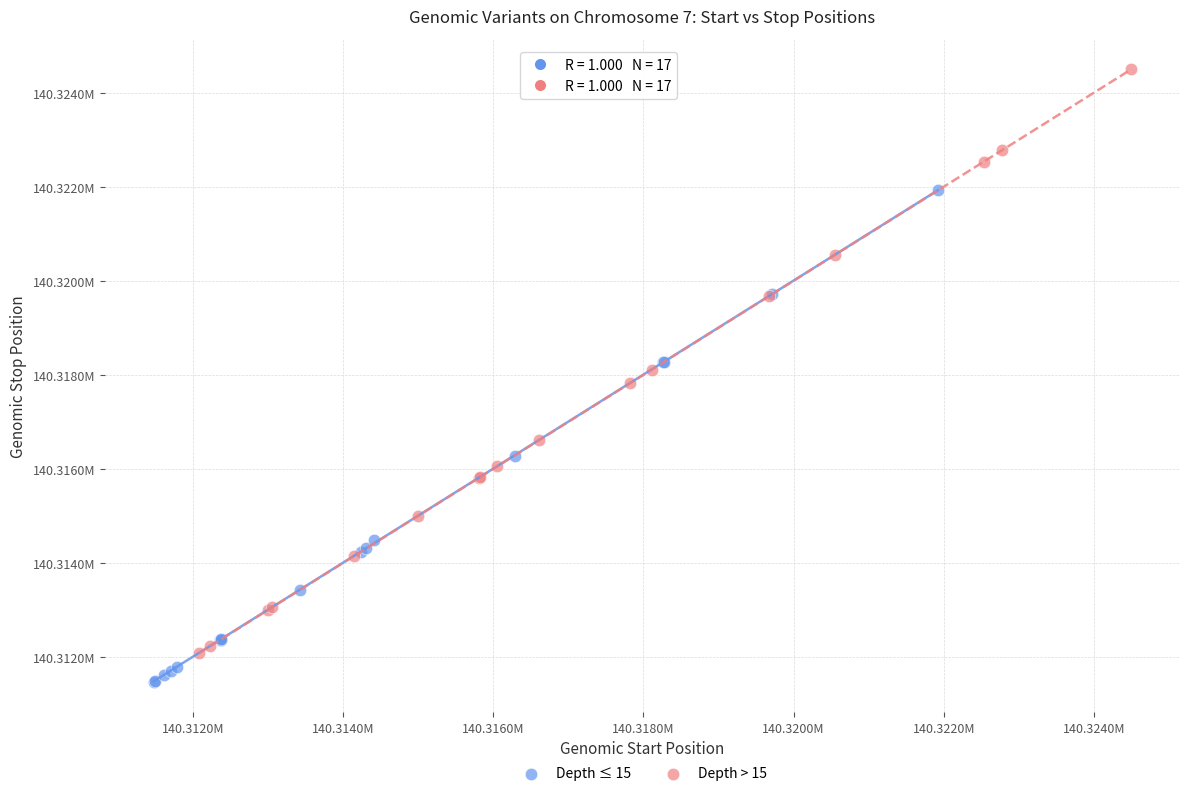

Which series contains the lowest Y value?

Depth ≤ 15